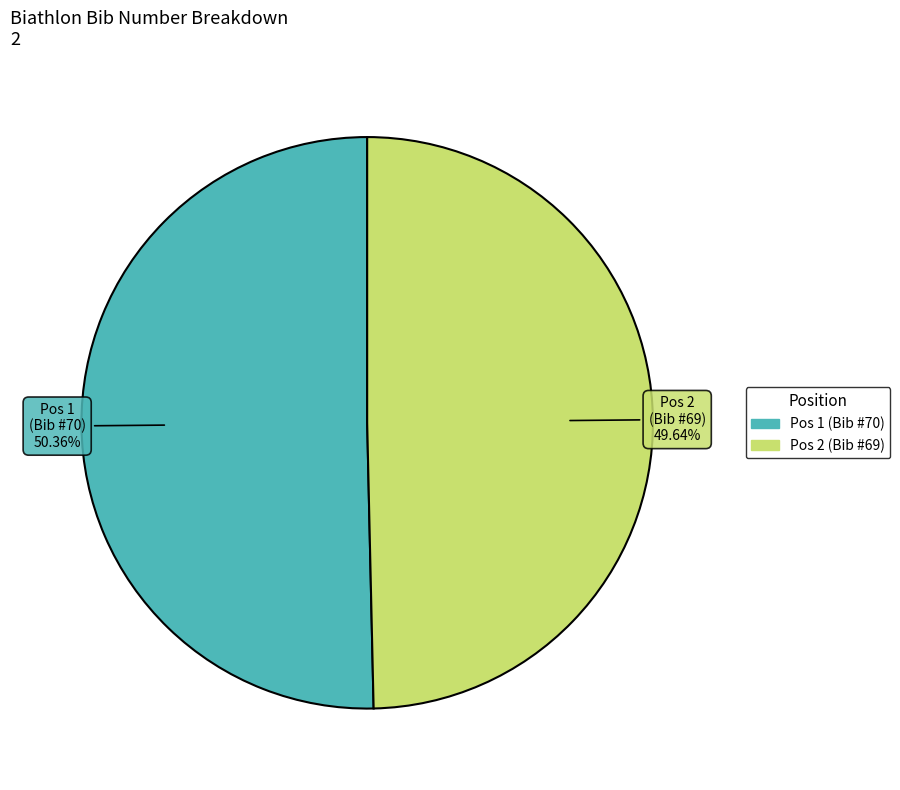

What is the smallest slice in the pie chart?

Pos 2 (Bib #69)